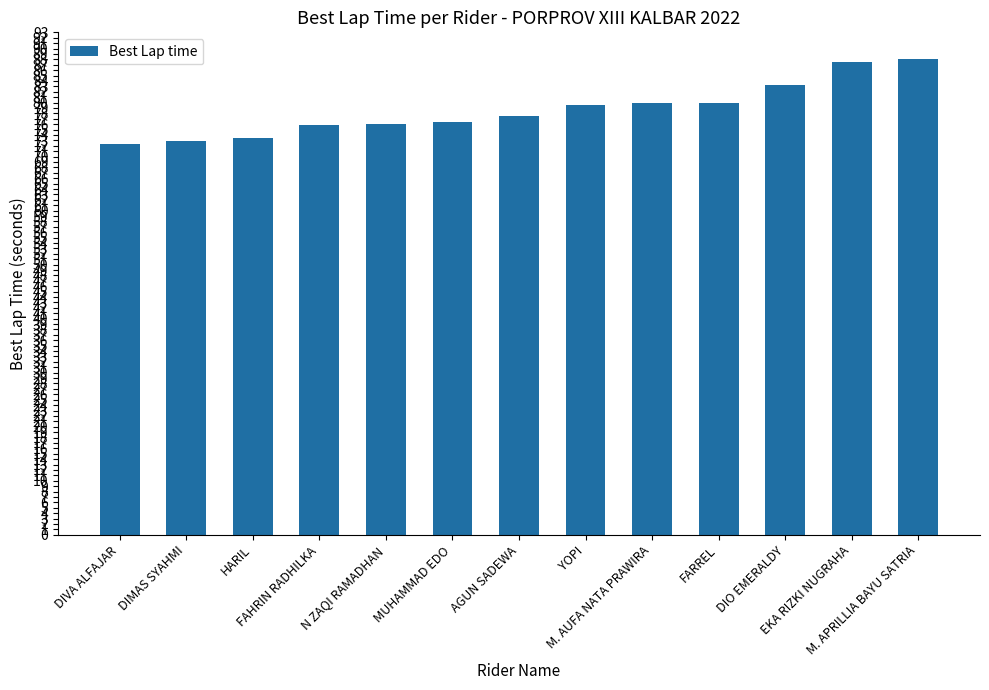

The value at MUHAMMAD EDO is 101.1. True or false?

False